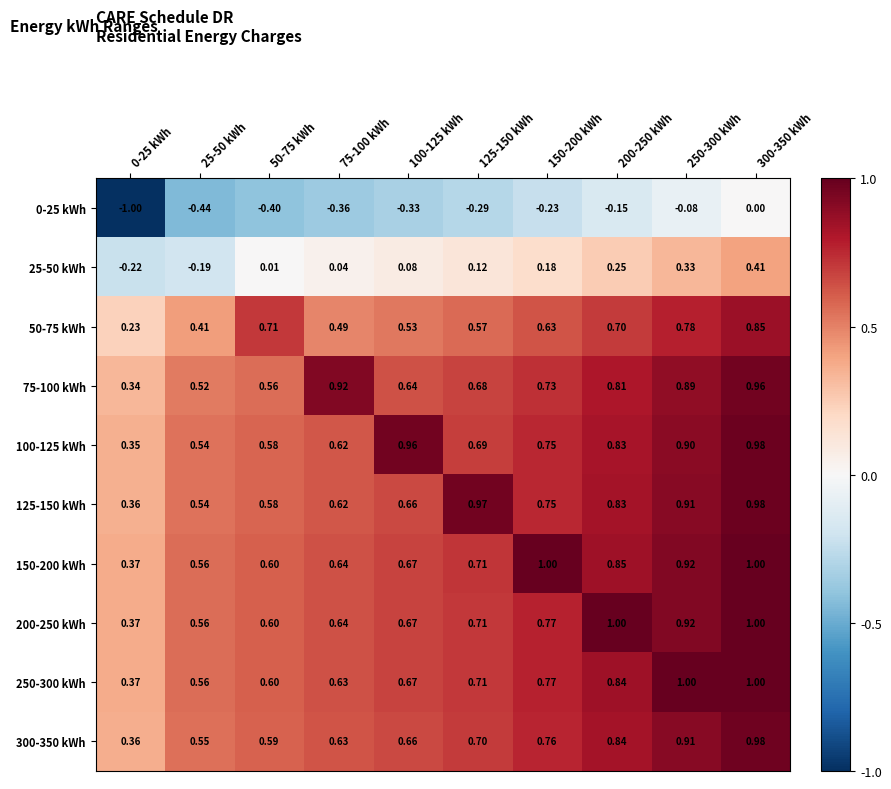

Which series has the largest total across all categories?

150-200 kWh